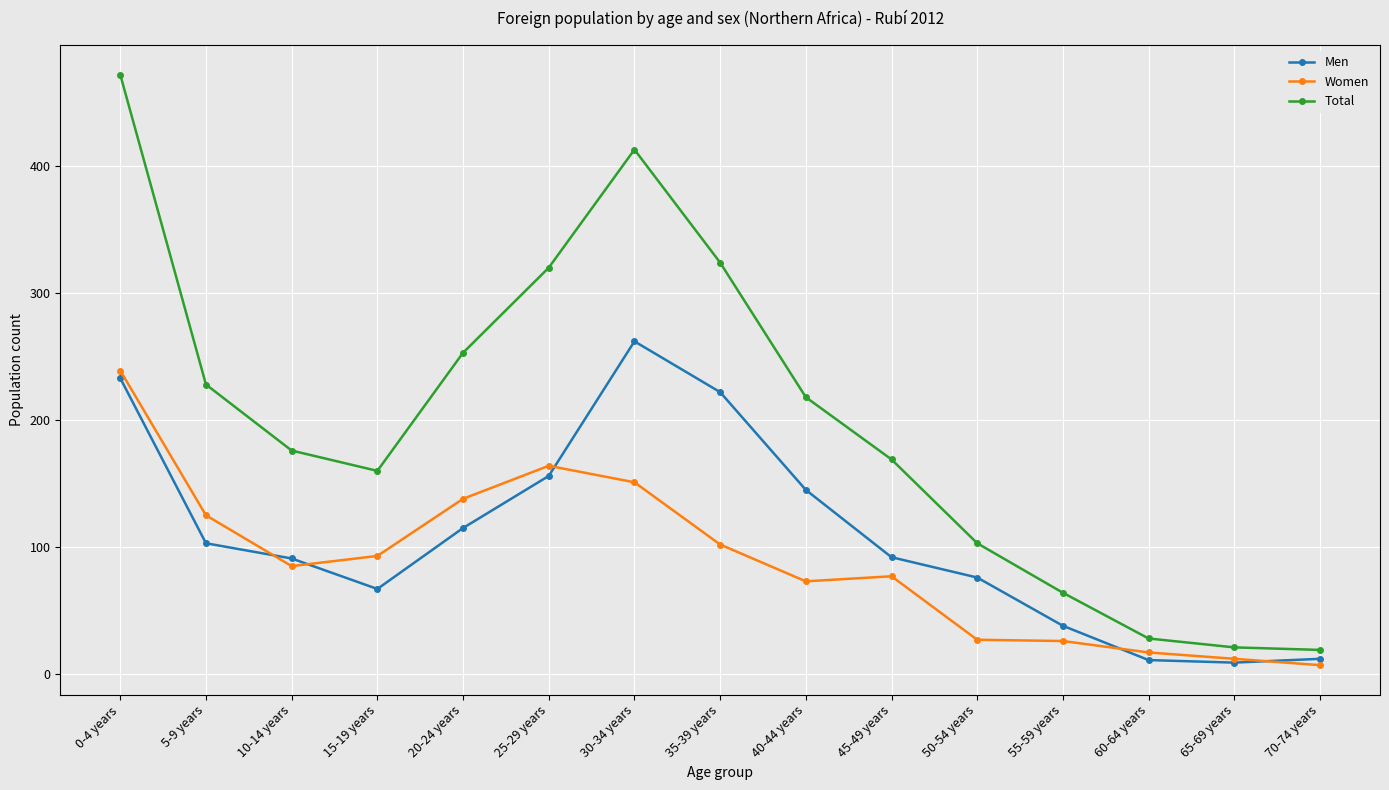

The value of Men at 10-14 years is 54. True or false?

False